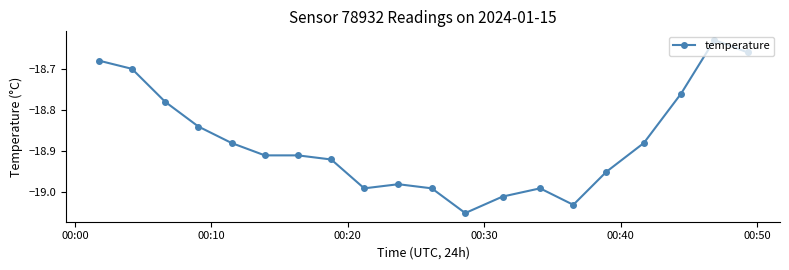

What is the difference between the second highest and second lowest values?

0.4